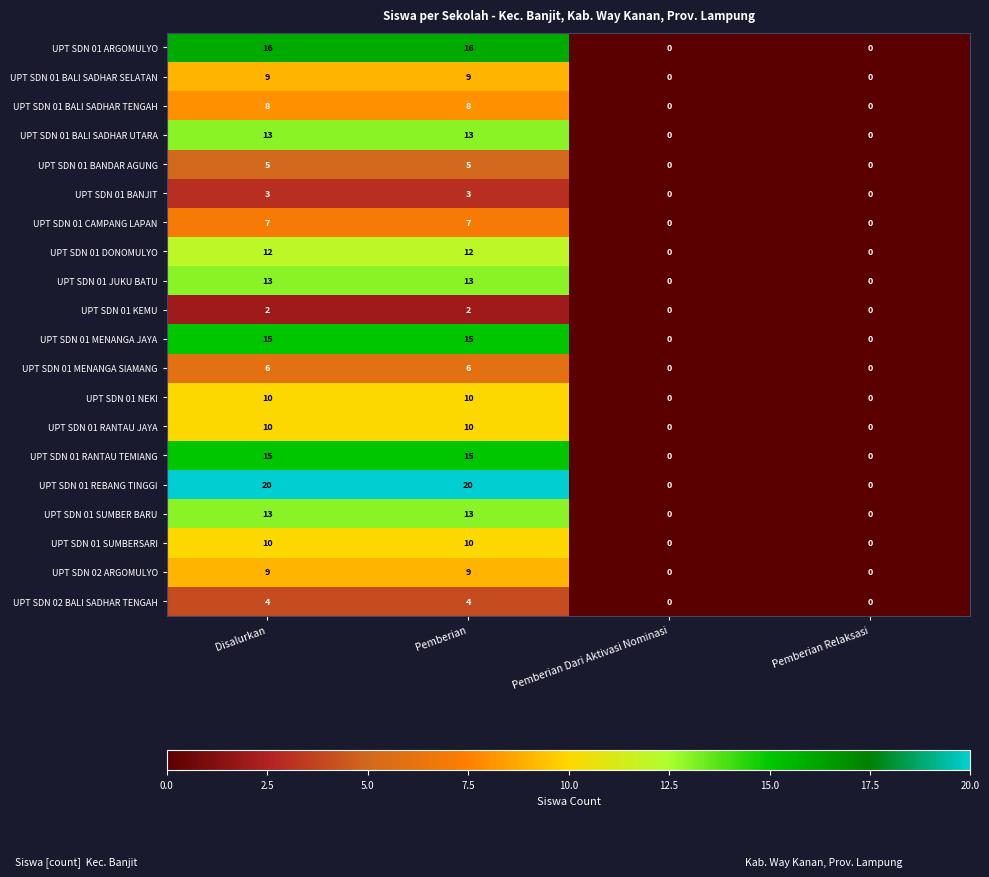

At which category is the sum across all series the highest?

Disalurkan